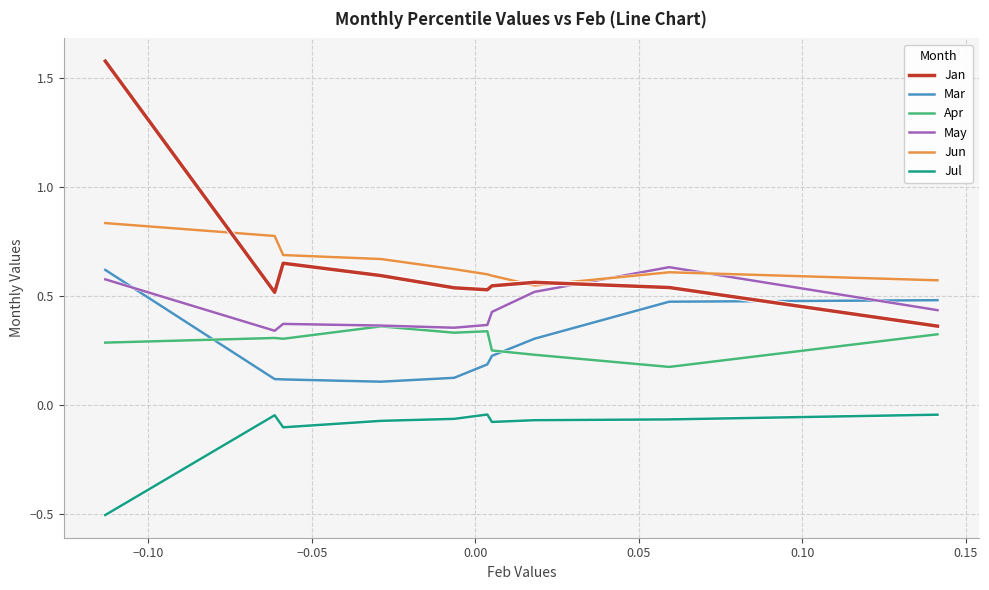

True or false: Jul and Mar intersect in this chart.

False